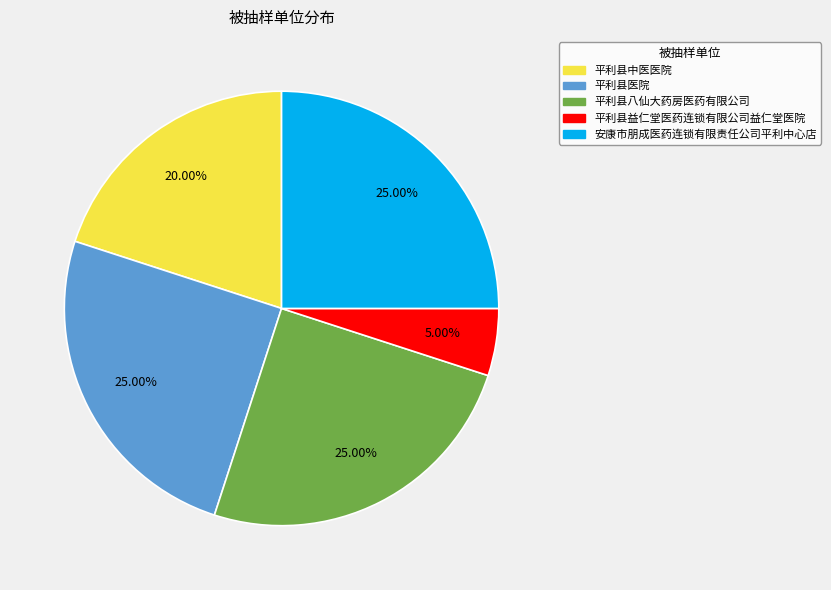

To the nearest percent, what portion does 平利县益仁堂医药连锁有限公司益仁堂医院 represent?

5%